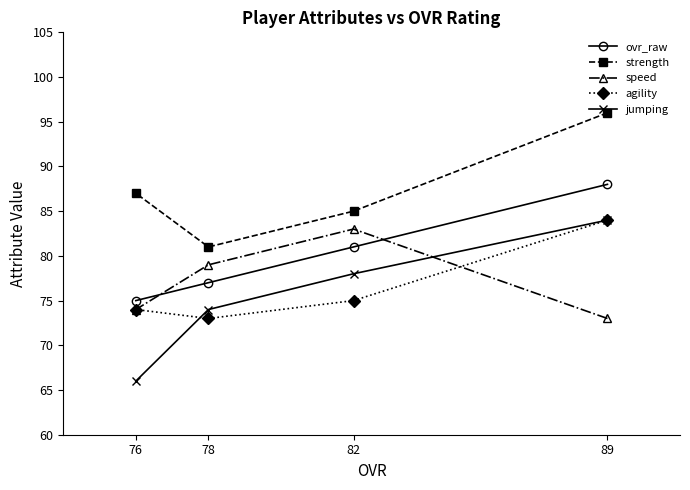

What are all the series names shown in the legend?

ovr_raw, strength, speed, agility, jumping